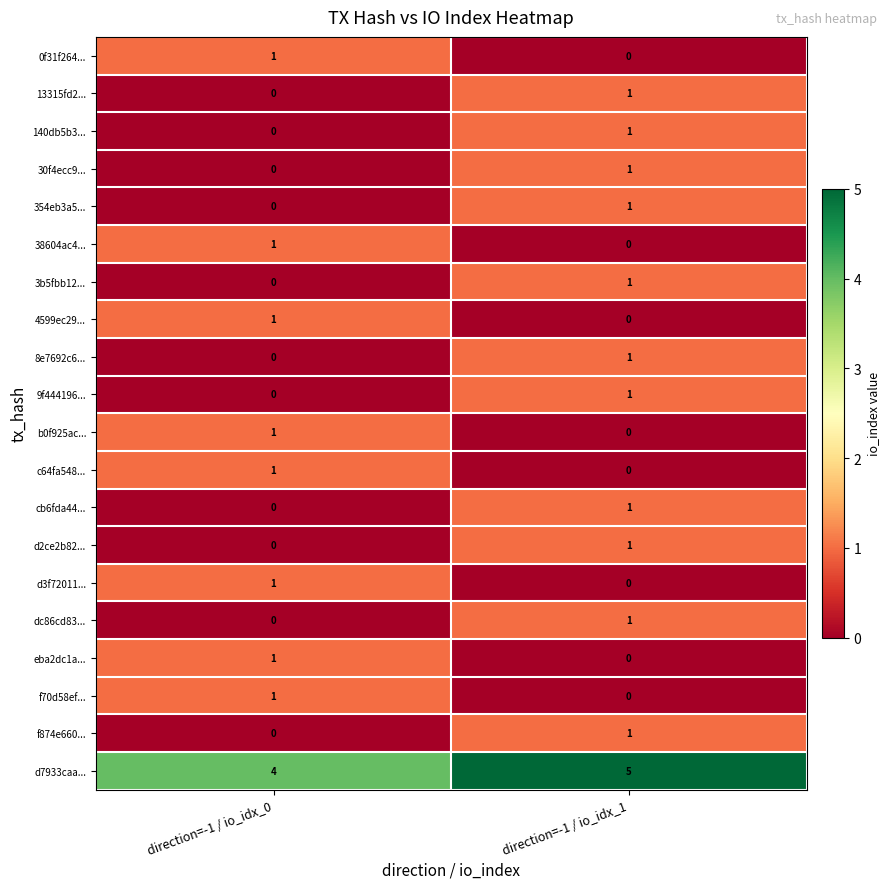

What is the greatest value displayed?

5